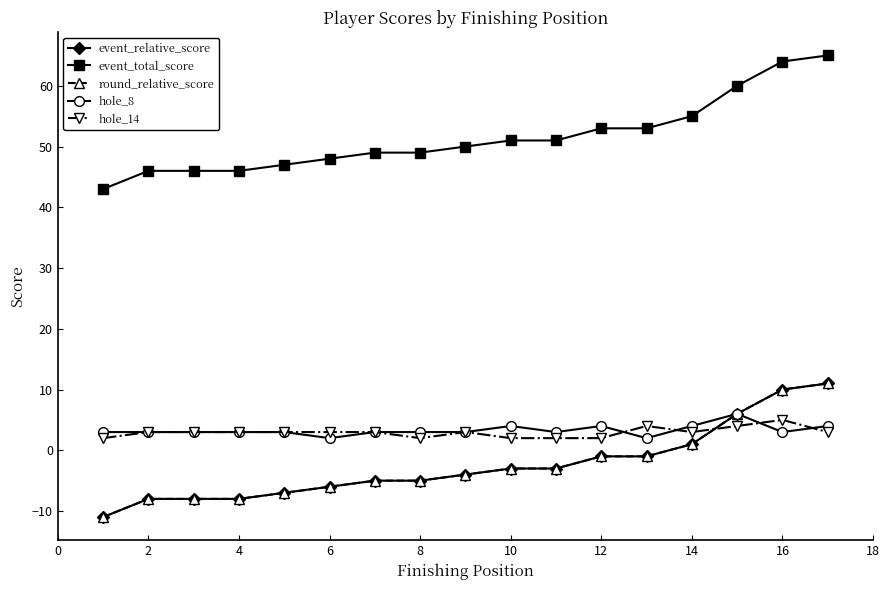

Which series has the largest total across all categories?

event_total_score